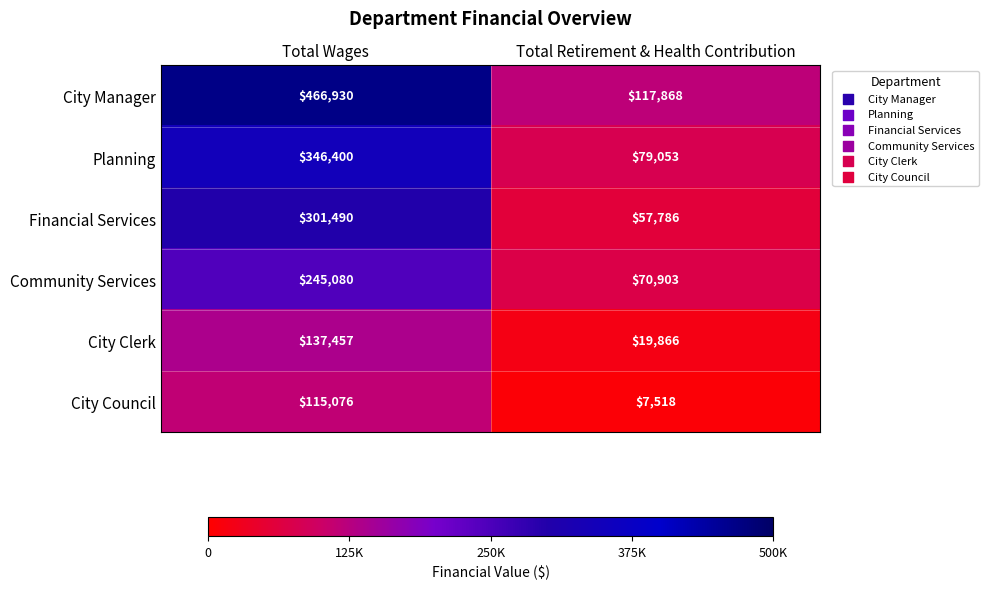

Reading left to right, what are all the values shown in this chart?

City Manager: Total Wages=466930	Total Retirement & Health Contribution=117868
Planning: Total Wages=346400	Total Retirement & Health Contribution=79053
Financial Services: Total Wages=301490	Total Retirement & Health Contribution=57786
Community Services: Total Wages=245080	Total Retirement & Health Contribution=70903
City Clerk: Total Wages=137457	Total Retirement & Health Contribution=19866
City Council: Total Wages=115076	Total Retirement & Health Contribution=7518